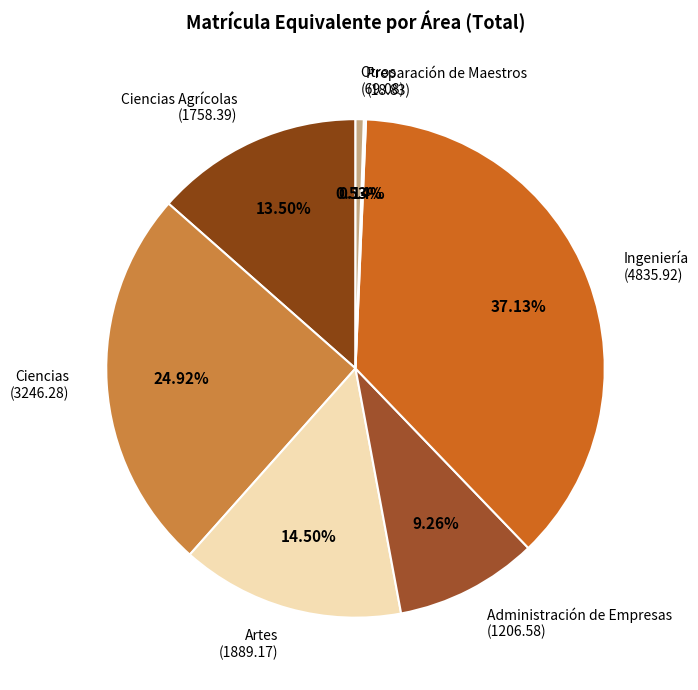

Which has a higher value, Administración de Empresas or Otros?

Administración de Empresas